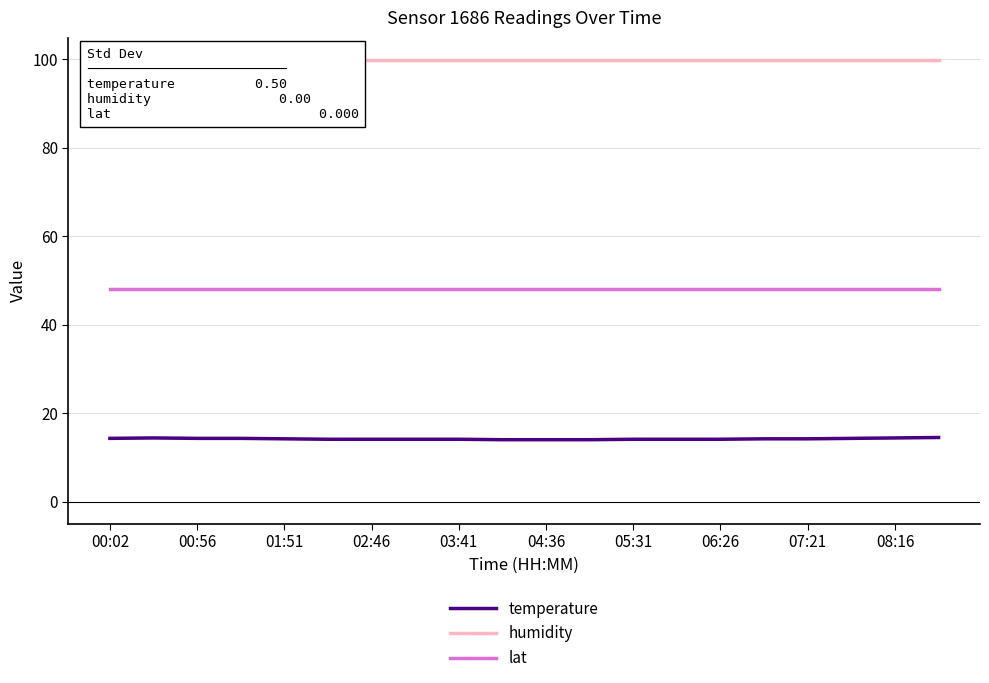

What is the total value across all series at 06:26?

162.0